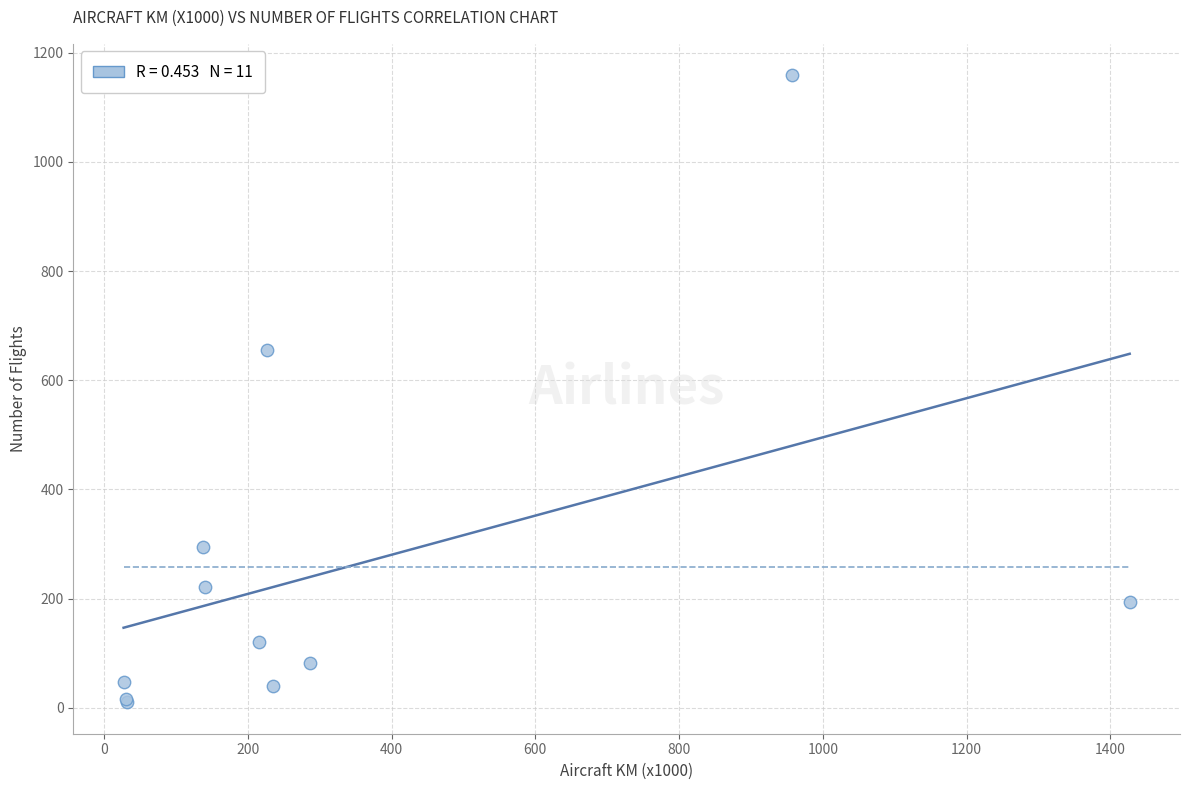

What Y value in the scatter plot is closest to 584?

655